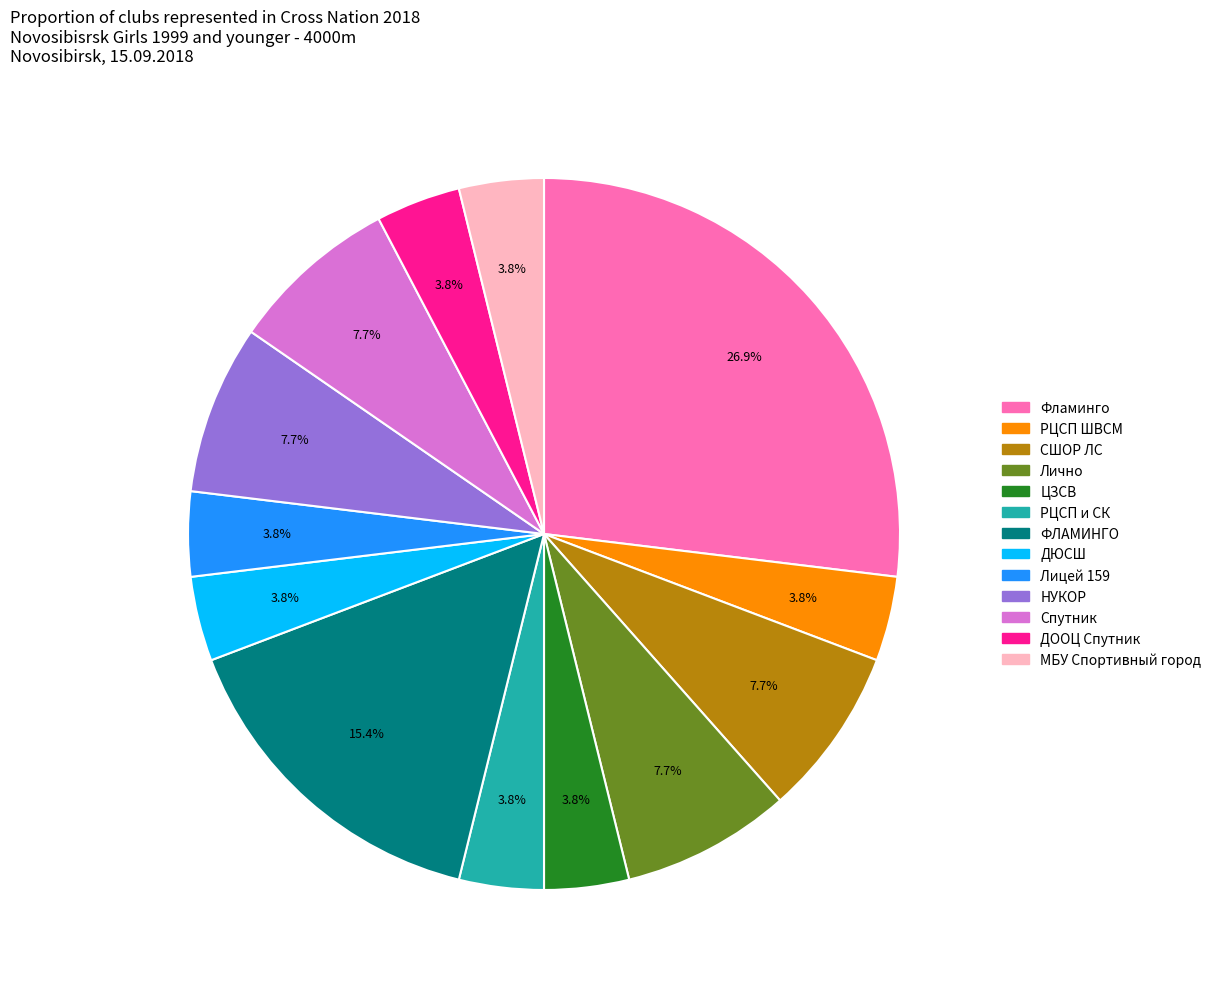

How many segments does this pie chart have?

13